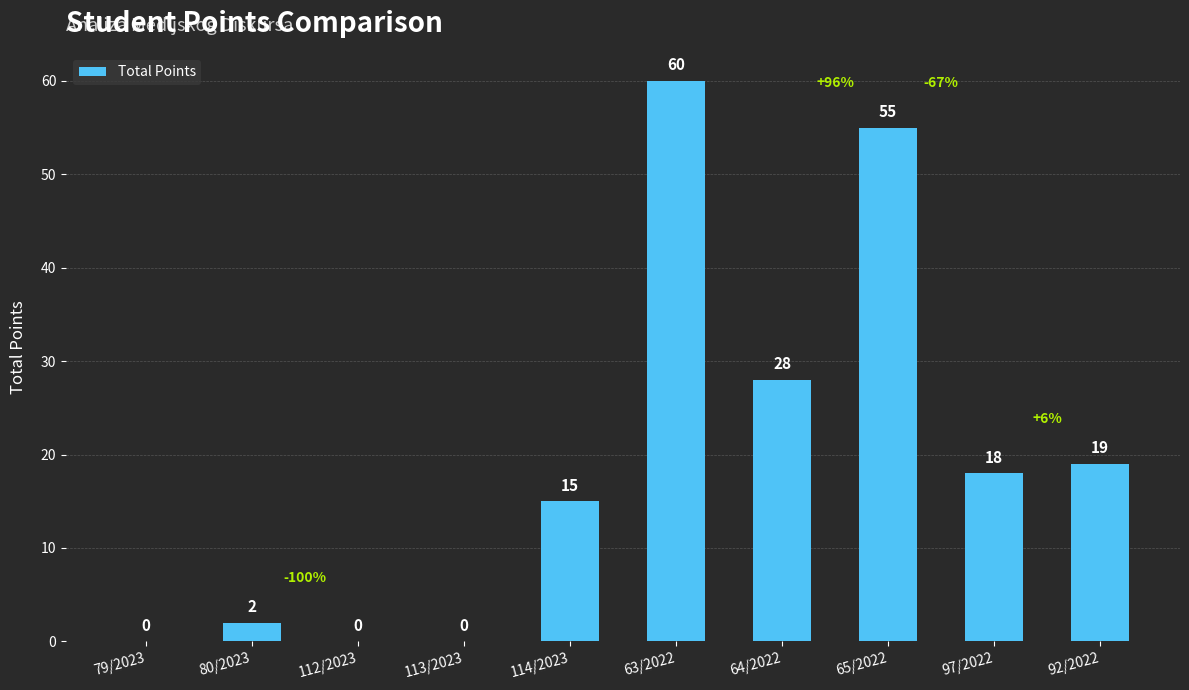

Are the bars horizontal?

No